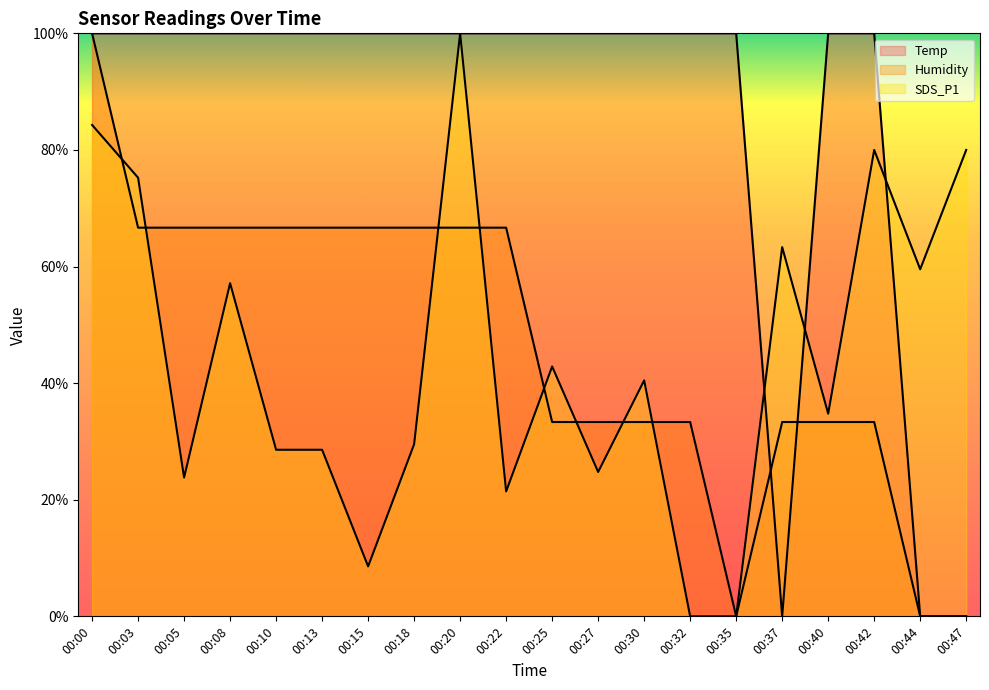

At which category does SDS_P1 reach its first local peak?

00:08